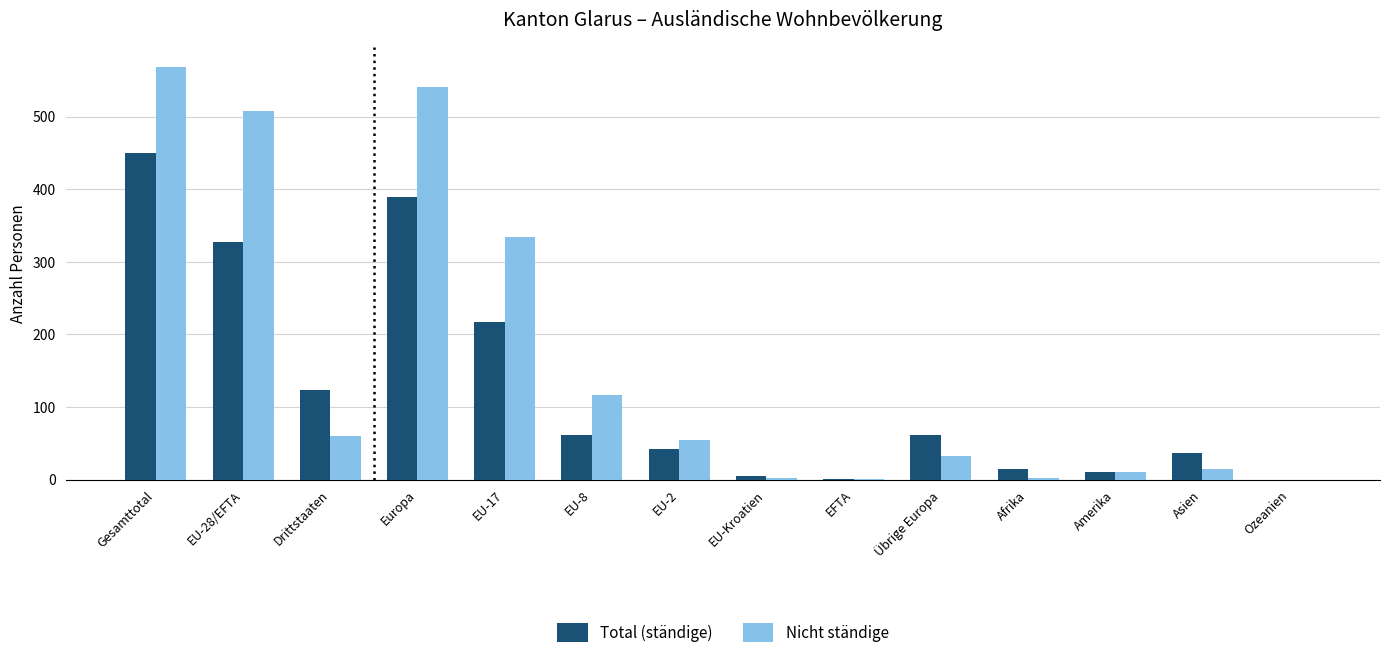

Which category has the highest value in the Total (ständige) series?

Gesamttotal